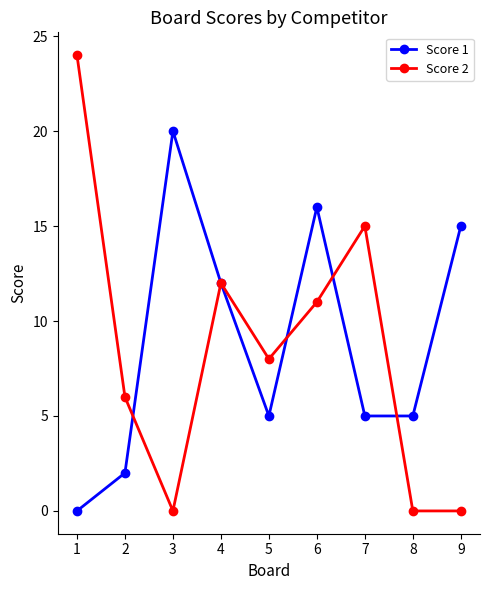

Where does the Score 1 series first go above 5?

3